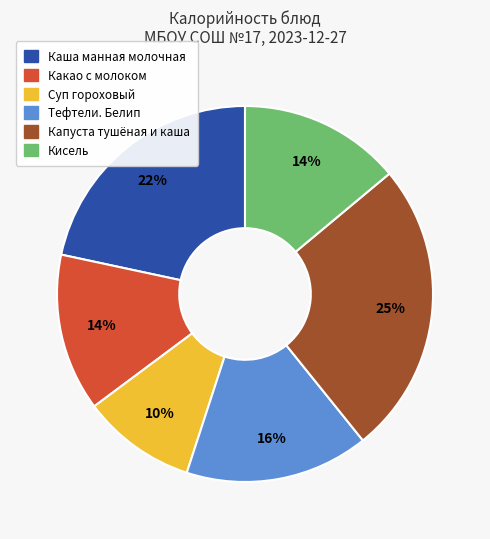

Do Какао с молоком and Кисель together represent more than half of the pie?

No